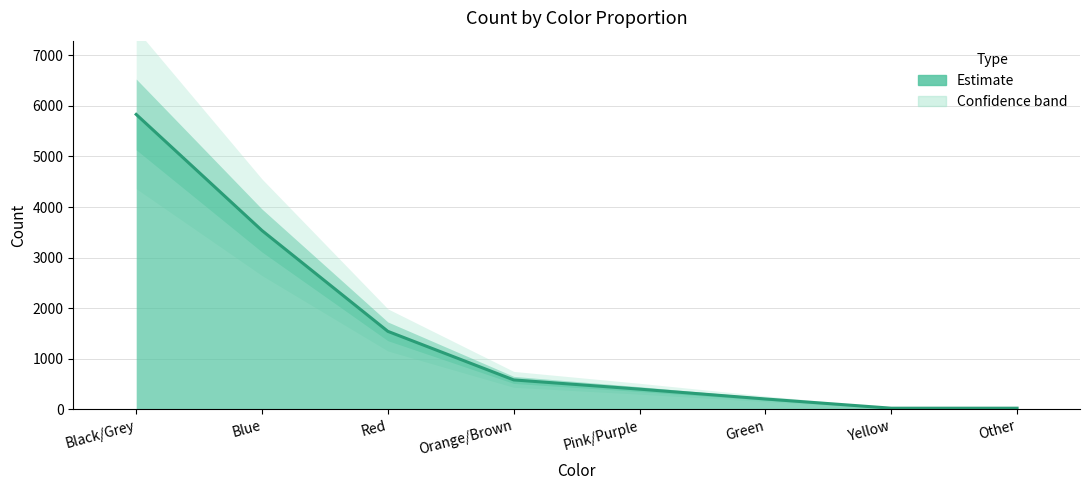

At which category does the chart reach its peak across all series?

Black/Grey